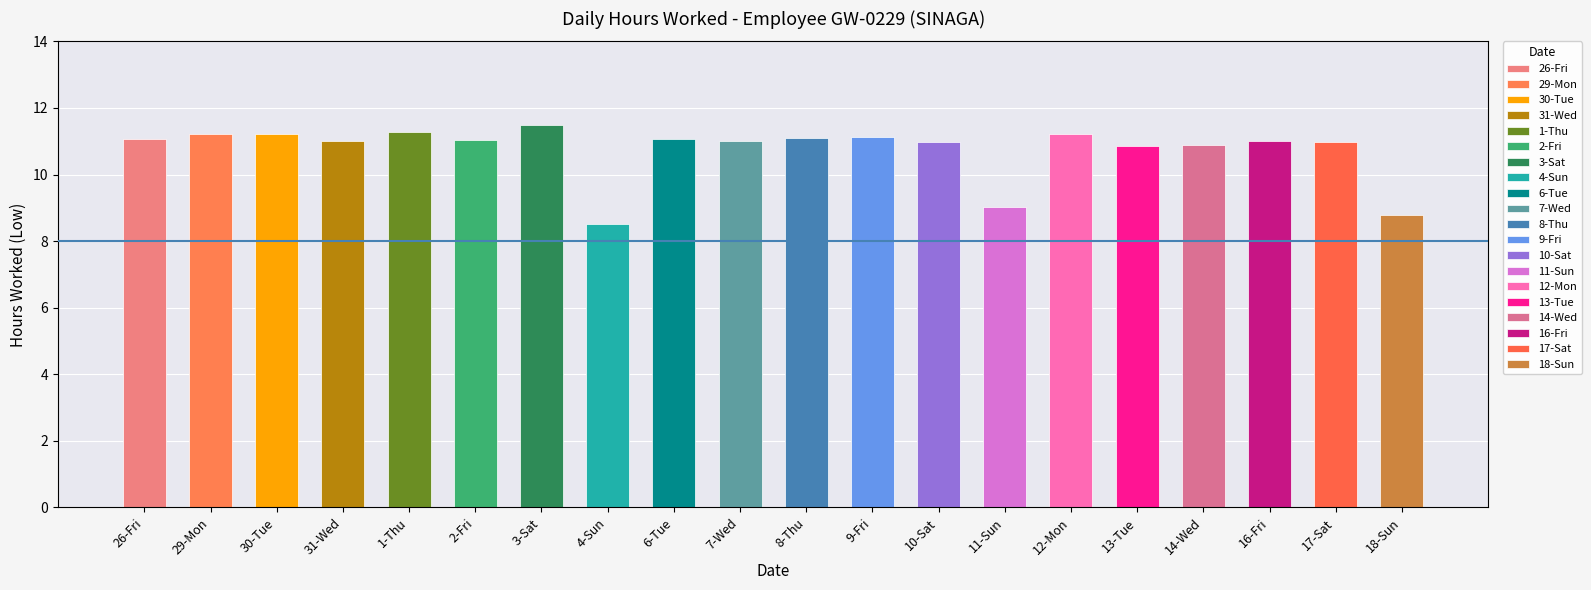

The value at 9-Fri is 11.1. True or false?

True